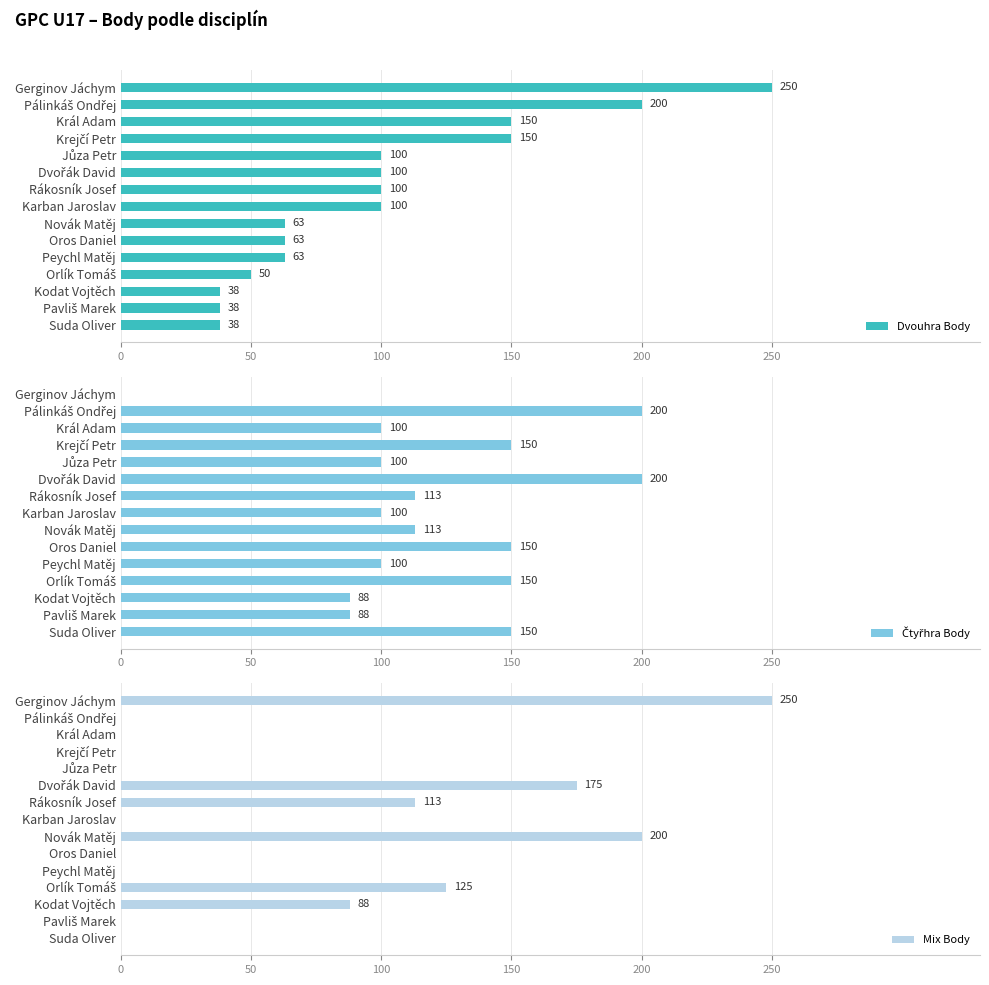

What are all the series names shown in the legend?

Dvouhra Body, Čtyřhra Body, Mix Body